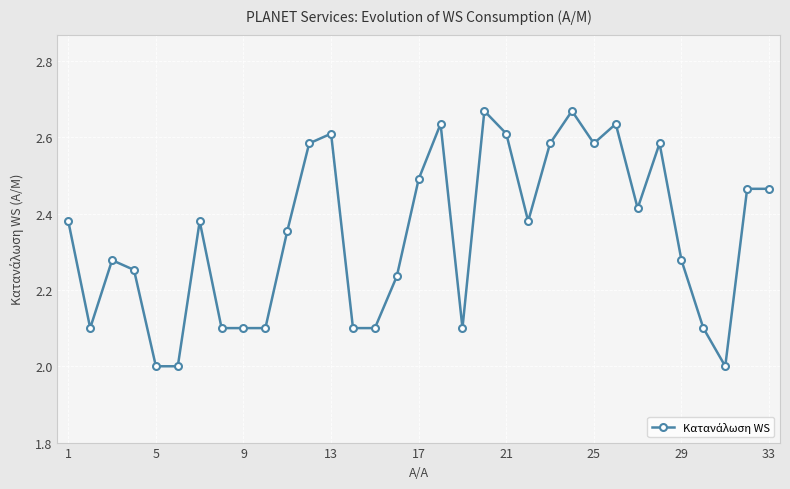

True or false: there are more than 0 points higher than both neighbors.

True